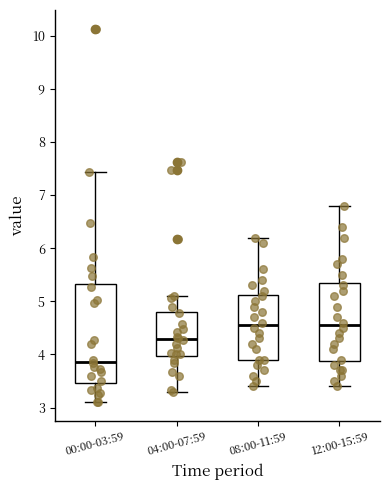

Where does the upper whisker of the box for 04:00-07:59 end on the y-axis? The values are not printed on the chart, so give them approximately, as read against the axis.

5.1